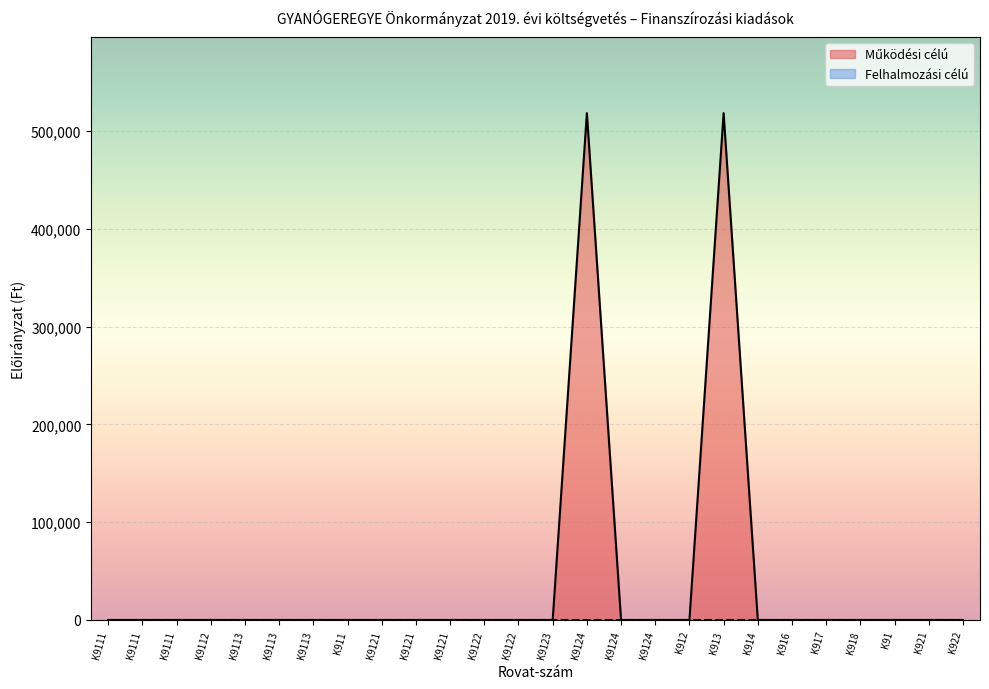

What is the greatest value displayed?

518259